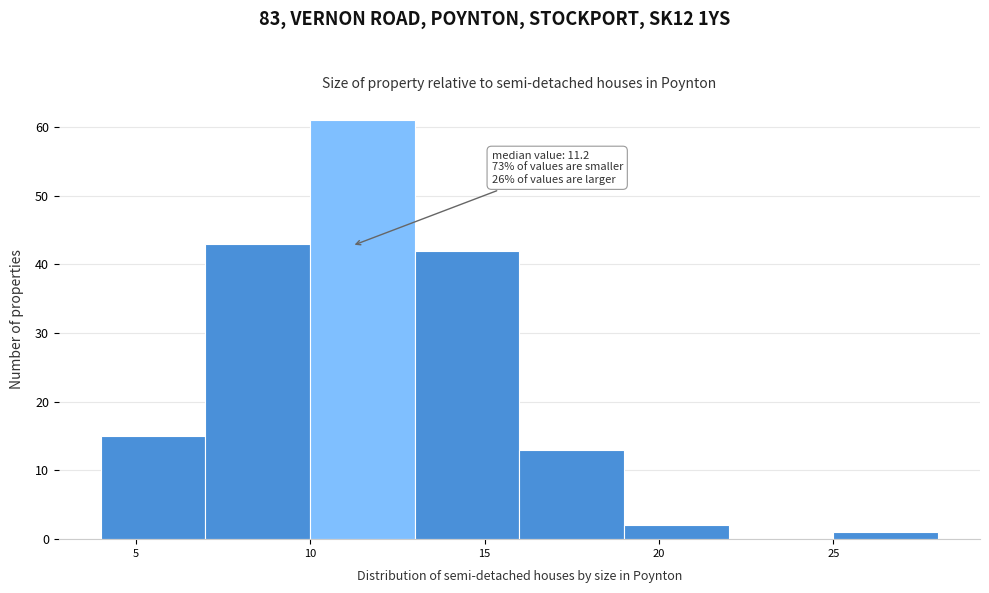

Which range on the x-axis has the tallest bar?

10 to 13